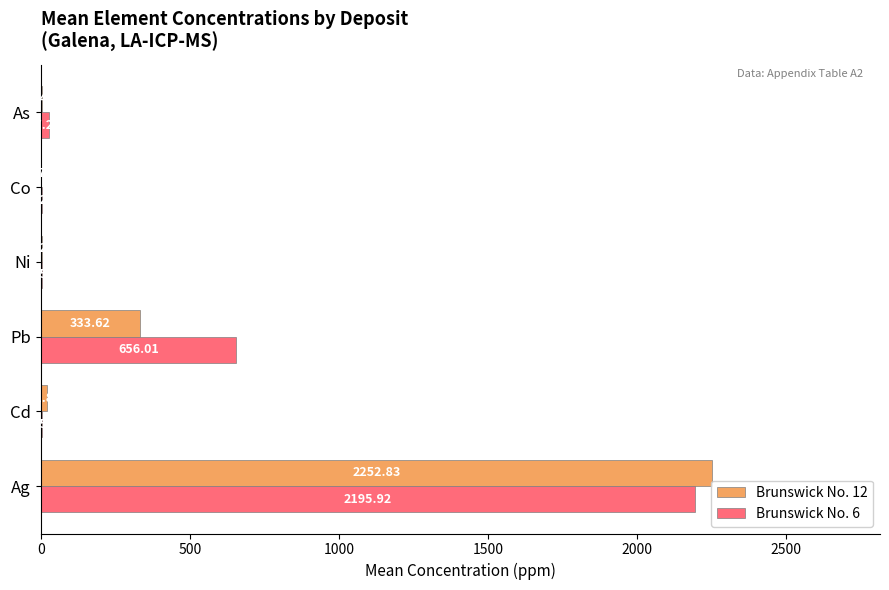

What is the sum of the Brunswick No. 6 values at Cd and Ni?

10.2